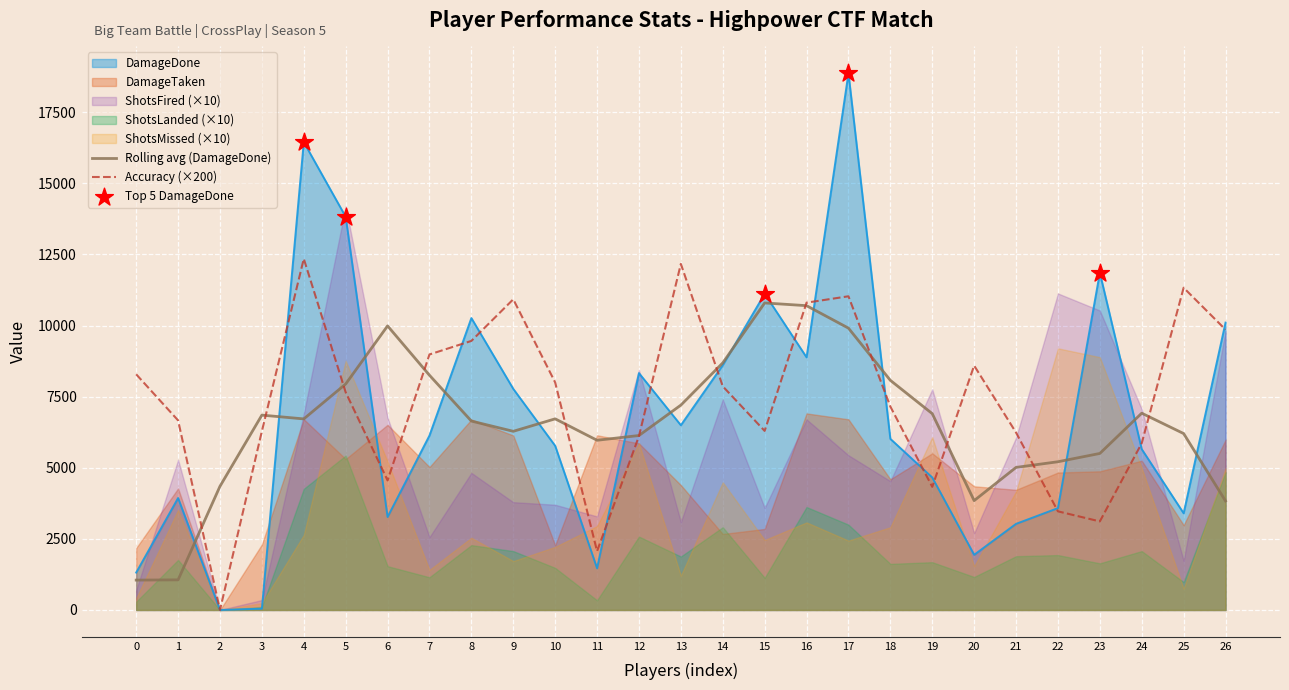

Is the value of DamageDone at 23 greater than the value of Rolling avg (DamageDone) at 14?

Yes